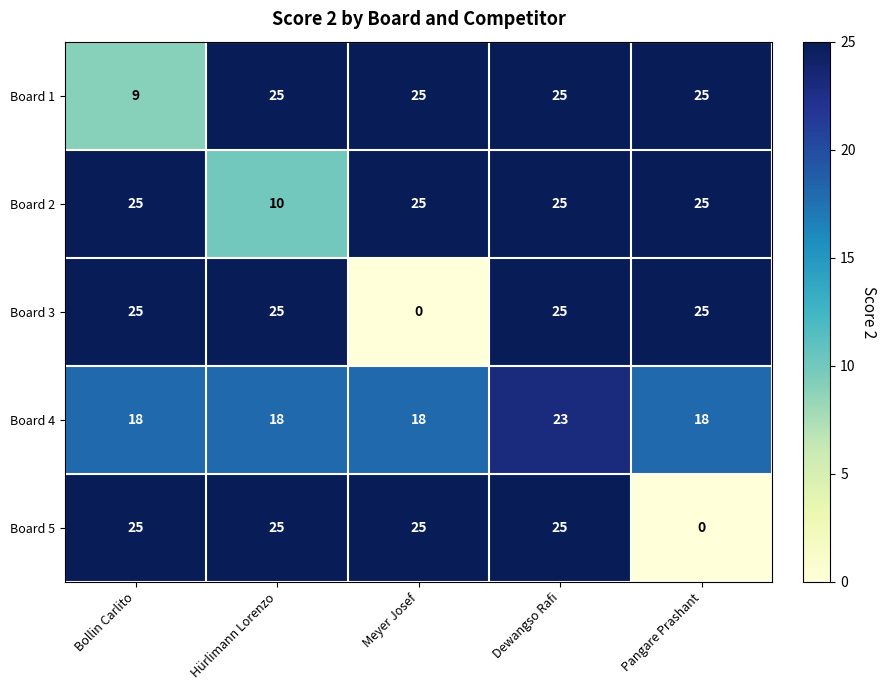

Count the Board 4 values in the range 18 to 19.

4